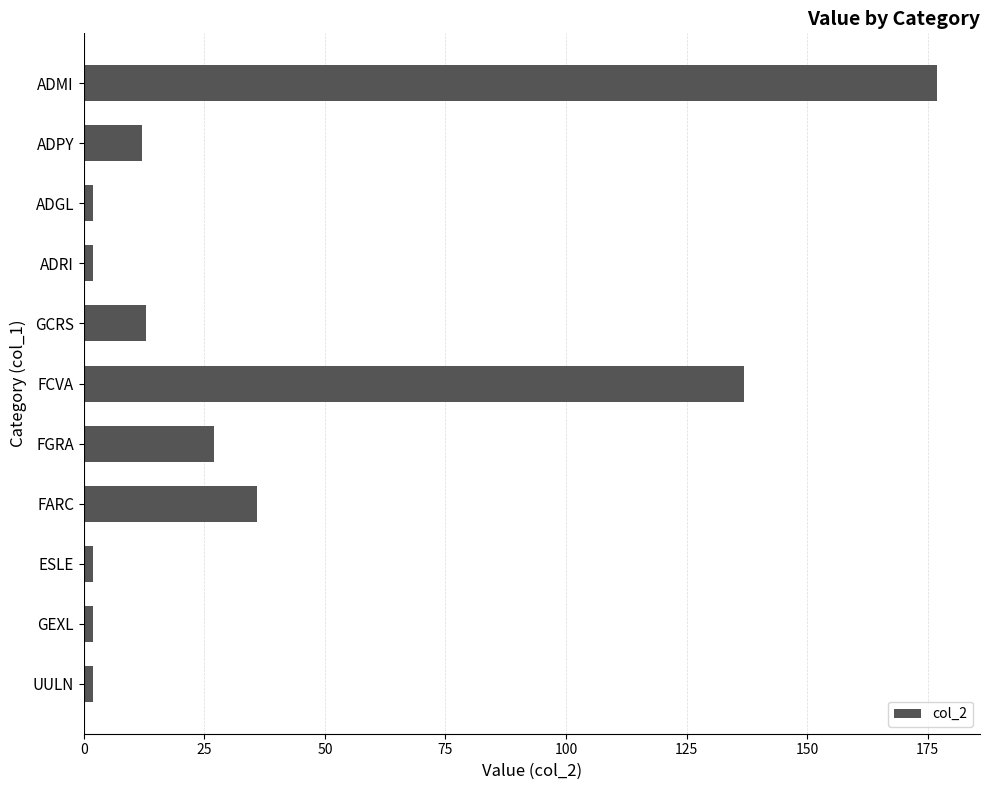

What is the sum of all values?

412